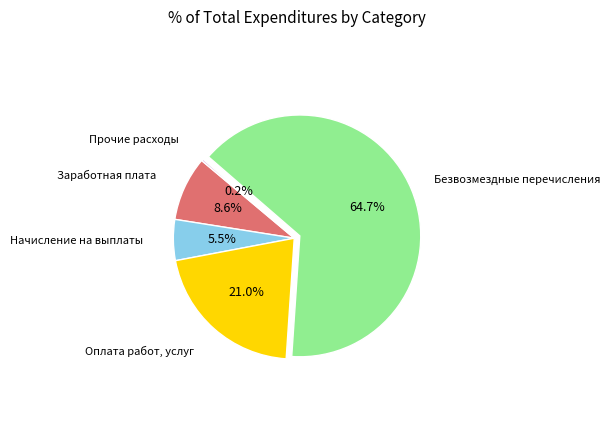

To the nearest percent, what is the difference between the largest and smallest slice percentages?

64%